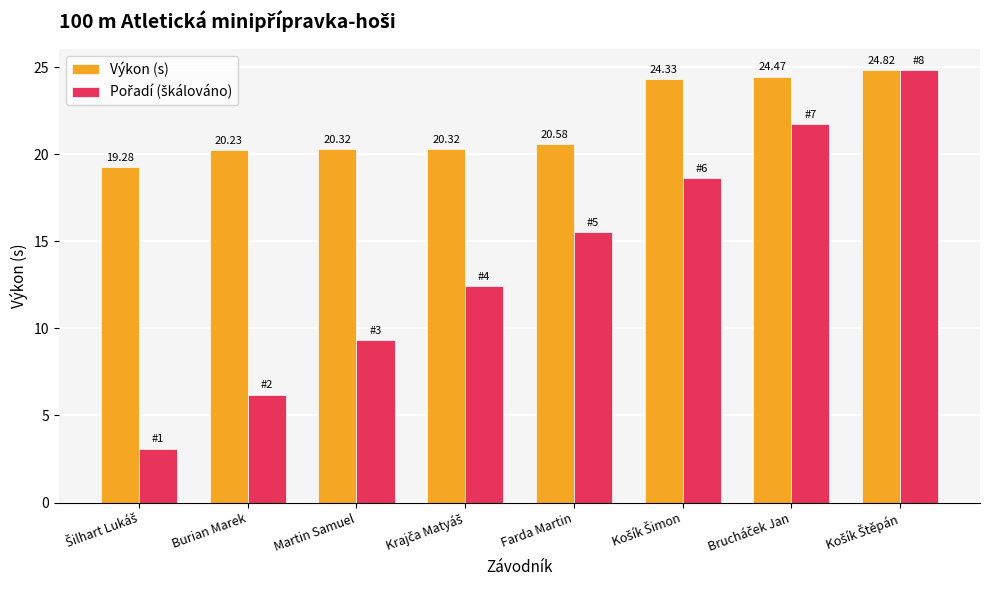

What is the total value across all series at Farda Martin?

36.1